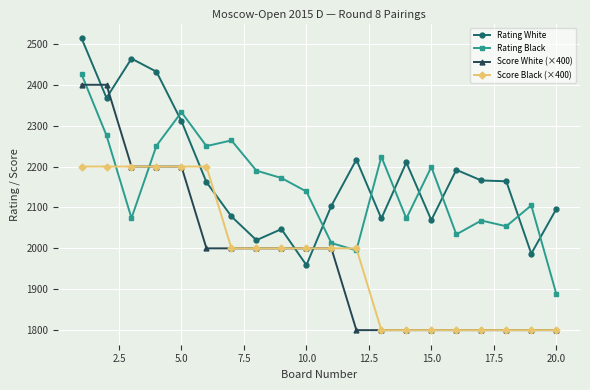

Which series has the largest range (max minus min)?

Score White (×400)